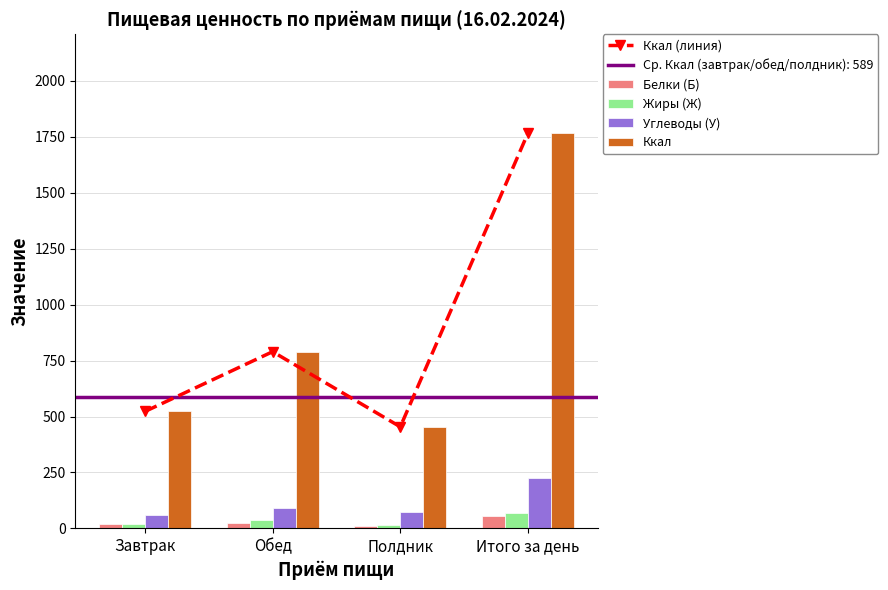

Are the bars grouped side by side (vs. stacked)?

Yes